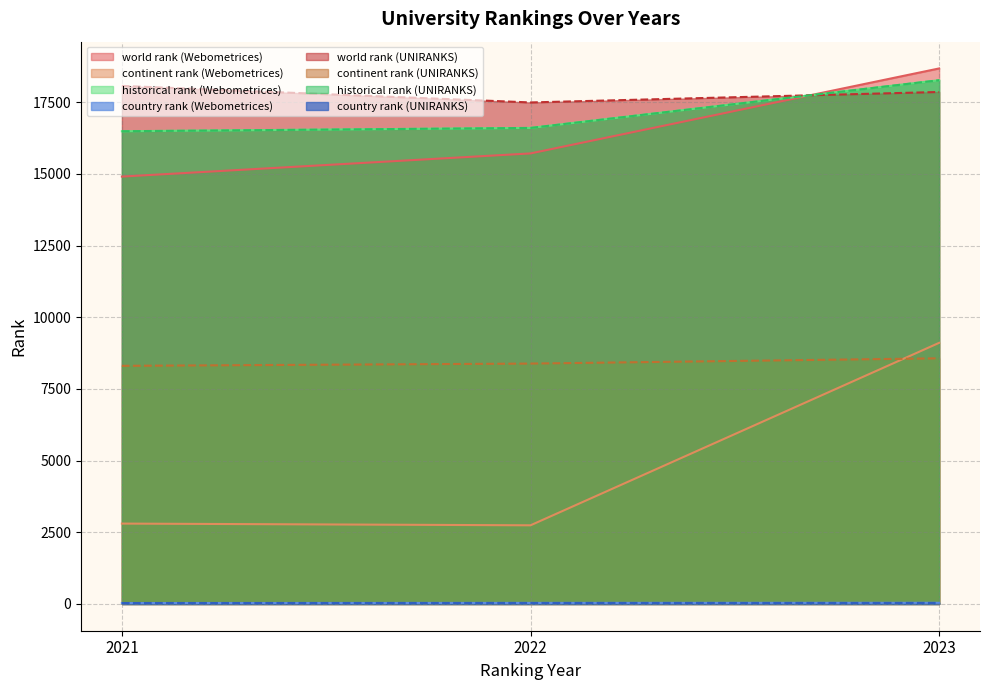

The value of country rank at UNIRANKS 2023 is 58.0. True or false?

False